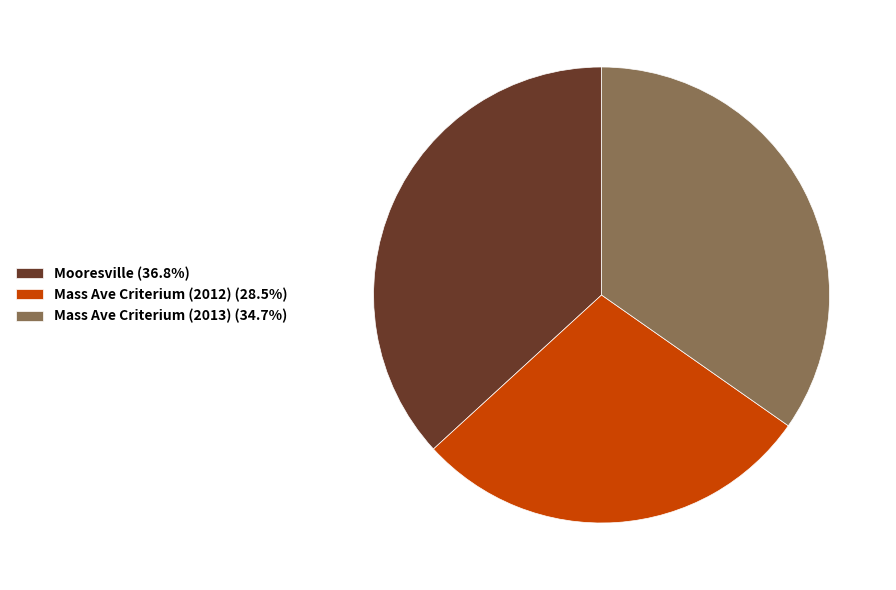

Which category has the smallest portion of the pie?

Mass Ave Criterium (2012)